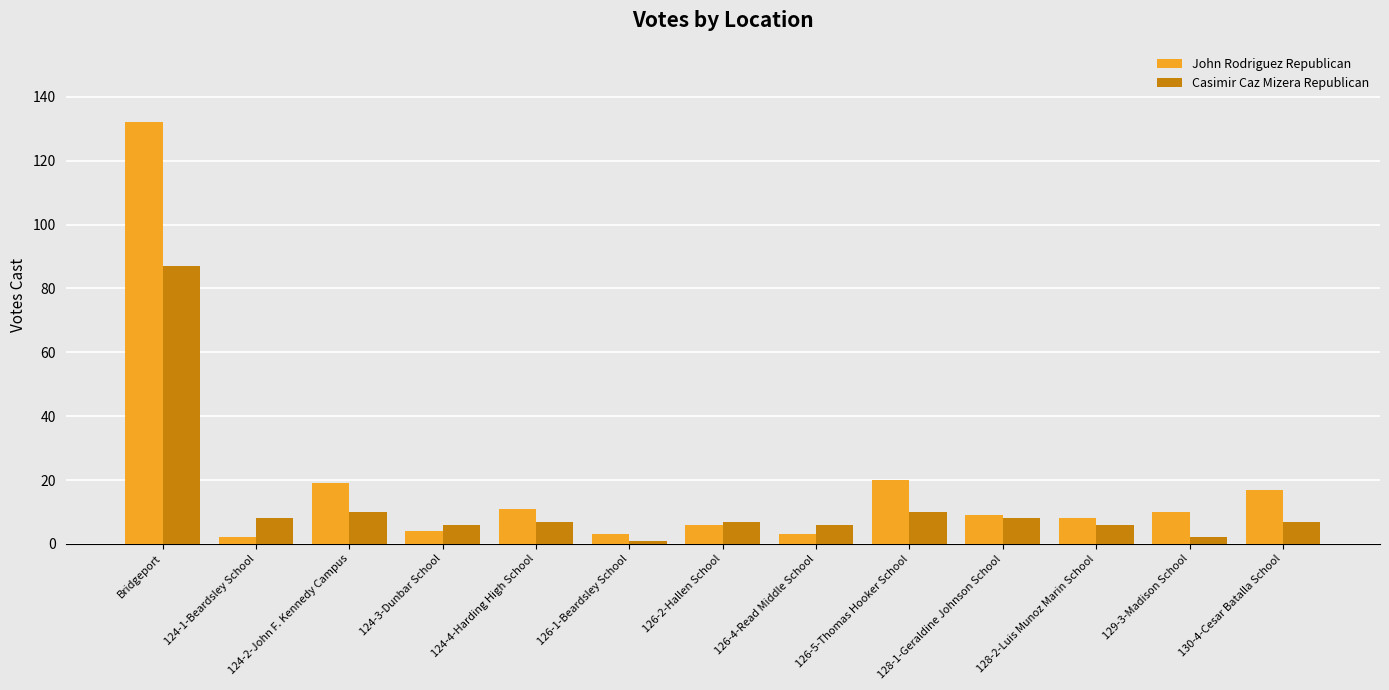

The value of John Rodriguez Republican at Bridgeport is 132. True or false?

True